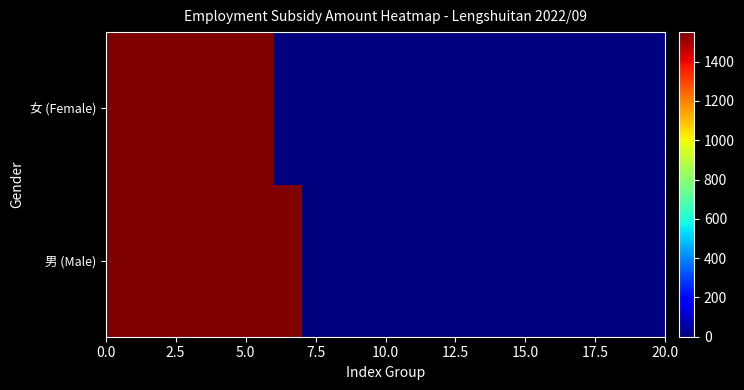

Which series has the largest total across all categories?

女 (Female)